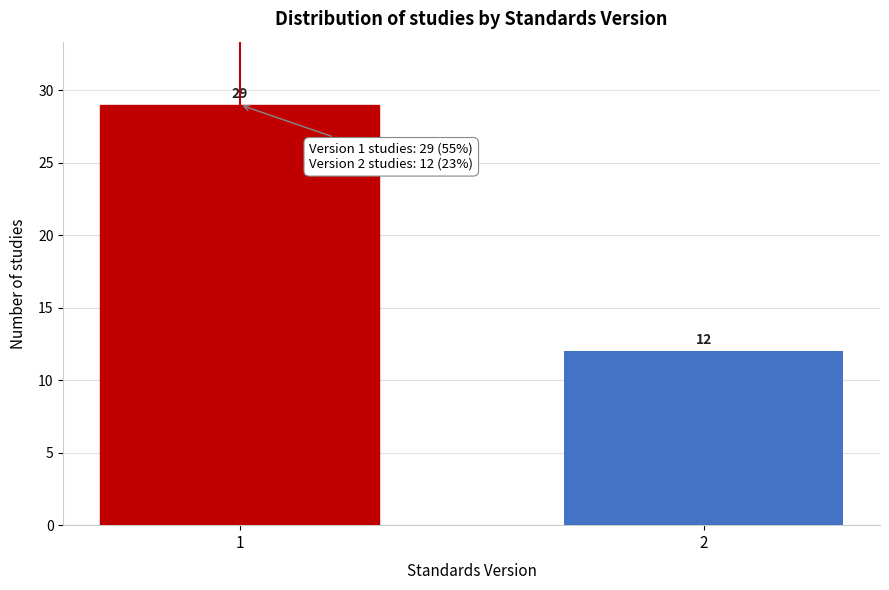

Reading left to right, what are all the values shown in this chart?

29	12